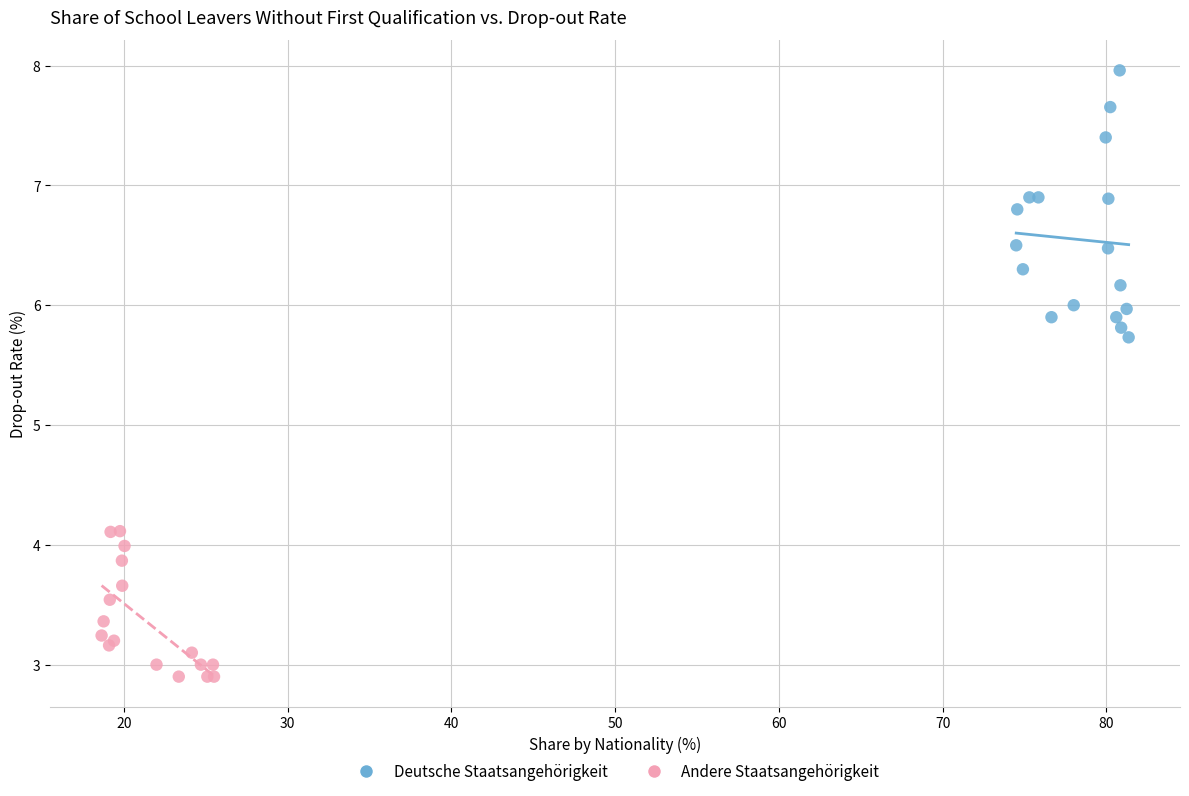

Which series has the largest Y range (max minus min)?

Deutsche Staatsangehörigkeit